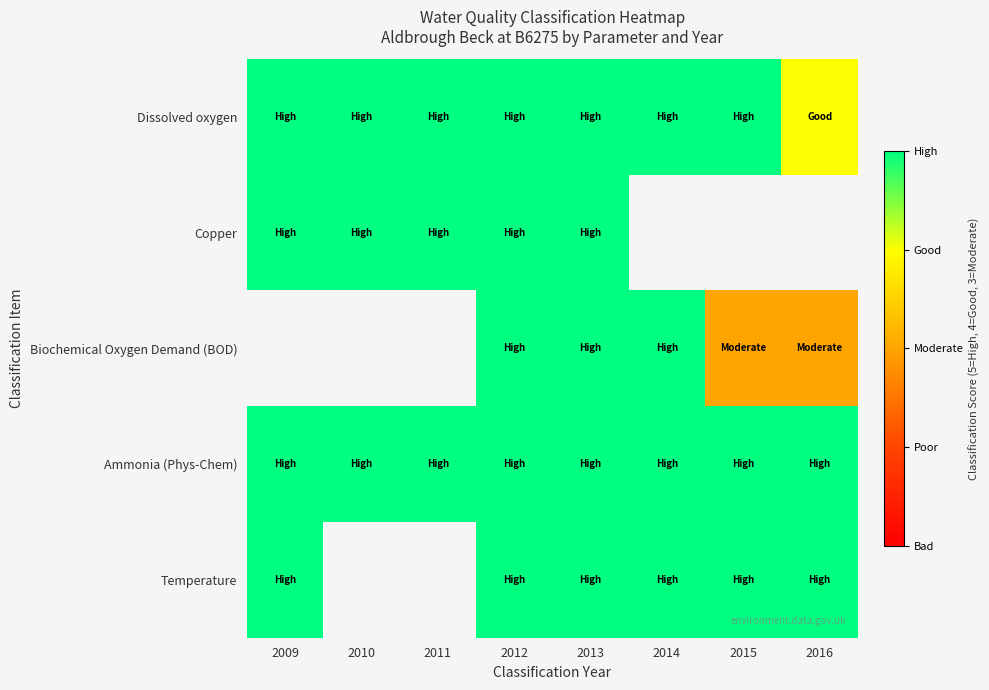

At 2014, list the series in order from smallest to largest.

Dissolved oxygen, Copper, Biochemical Oxygen Demand (BOD), Ammonia (Phys-Chem), Temperature